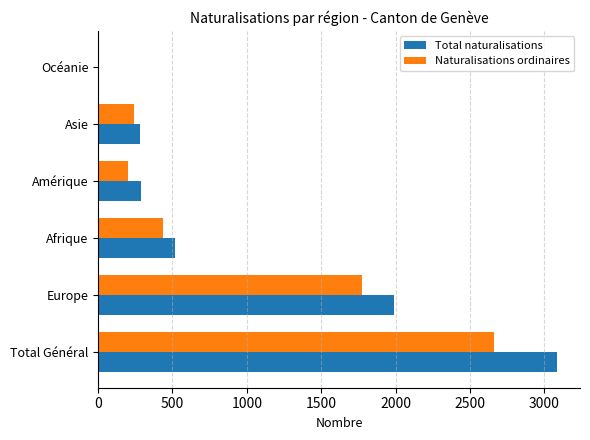

At which label is Naturalisations ordinaires closest to 1331?

Europe